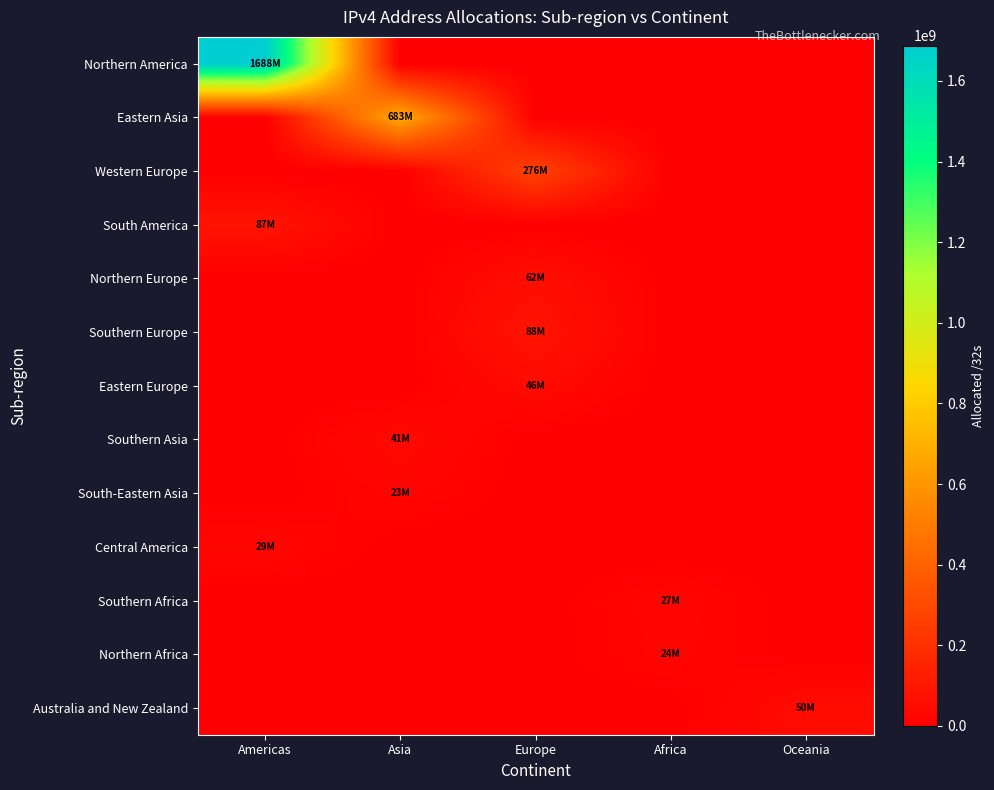

Which label corresponds to the largest value in the chart?

Americas